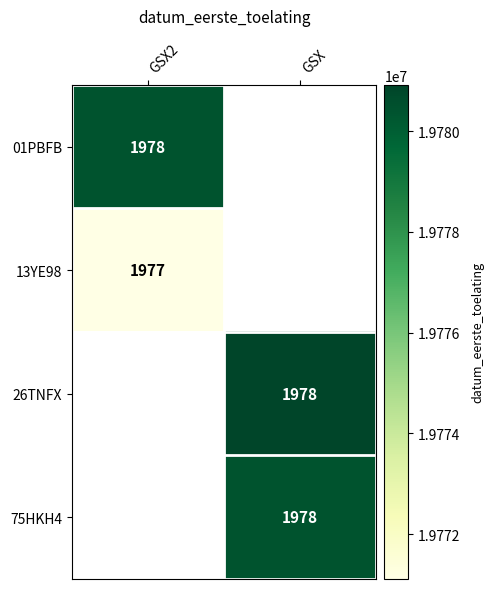

True or false: 26TNFX has a value of 3048 at GSX.

False